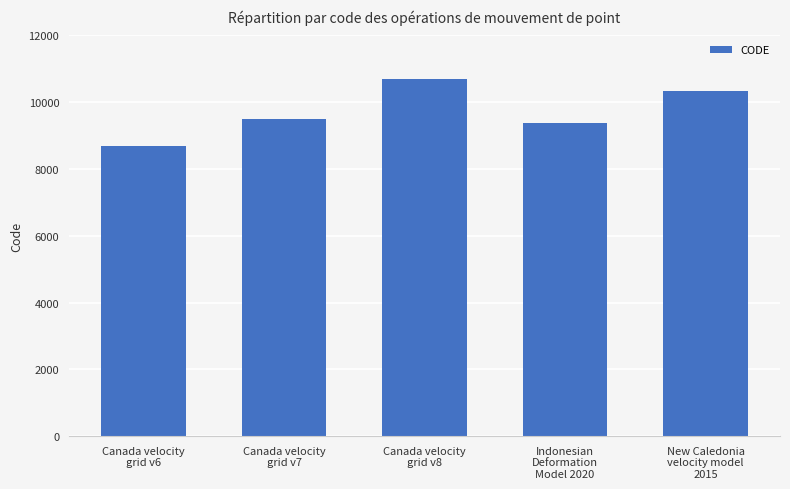

Reading left to right, transcribe all the data shown in this chart.

Canada velocity
grid v6=8676	Canada velocity
grid v7=9483	Canada velocity
grid v8=10707	Indonesian
Deformation
Model 2020=9375	New Caledonia
velocity model
2015=10323